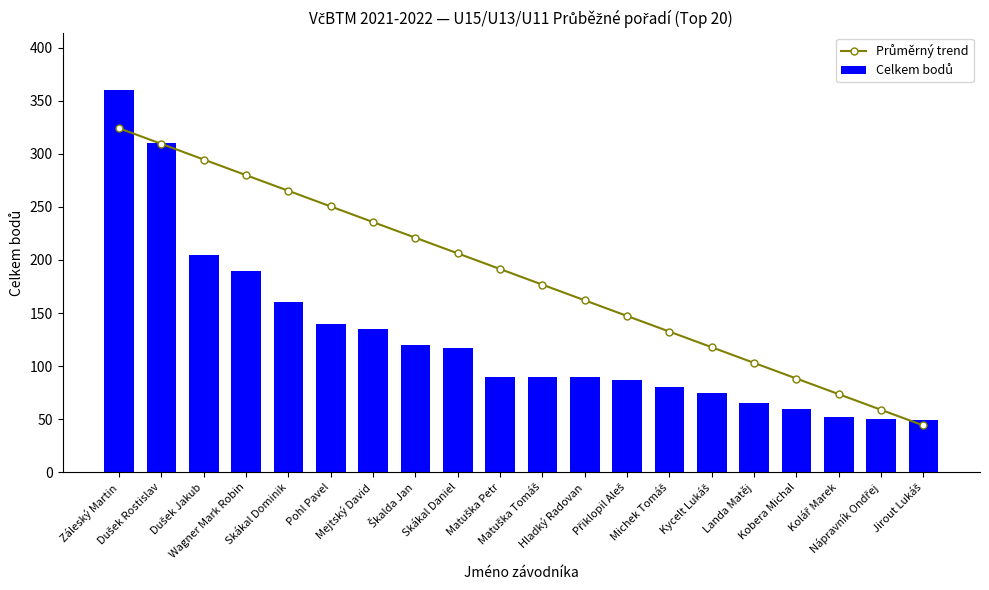

The Celkem bodů series shows 65.0 at Landa Matěj. True or false?

True